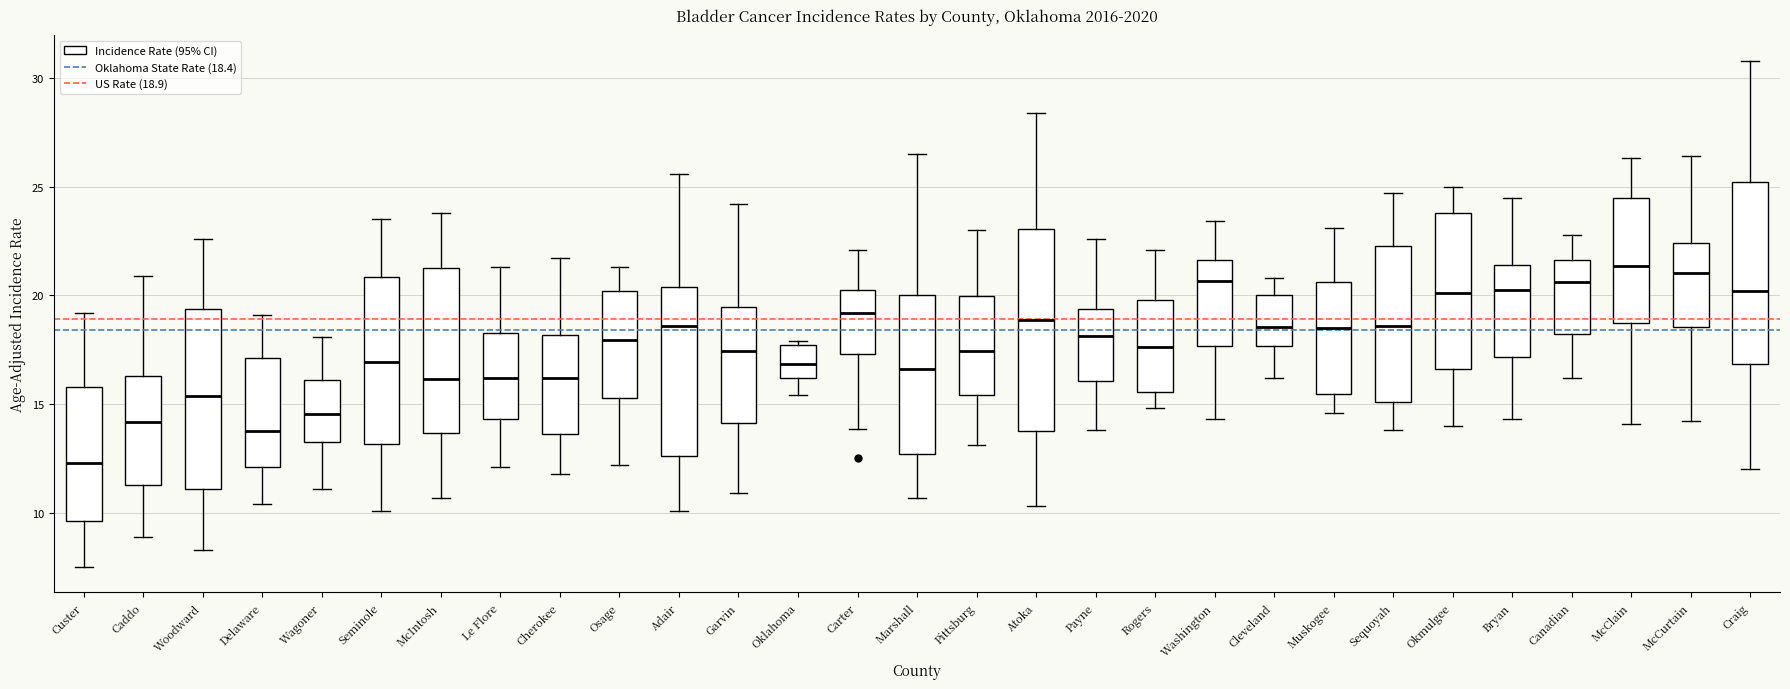

Where does the upper whisker of the box for Caddo end on the y-axis? The values are not printed on the chart, so give them approximately, as read against the axis.

21.0